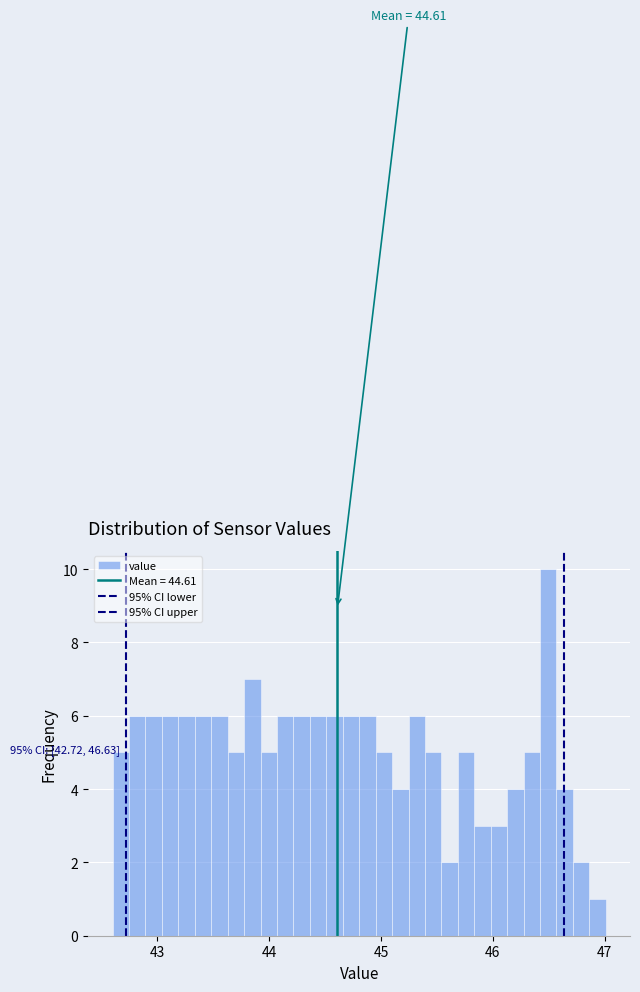

Read against the x-axis, roughly where is the centre of the tallest bar?

46.5